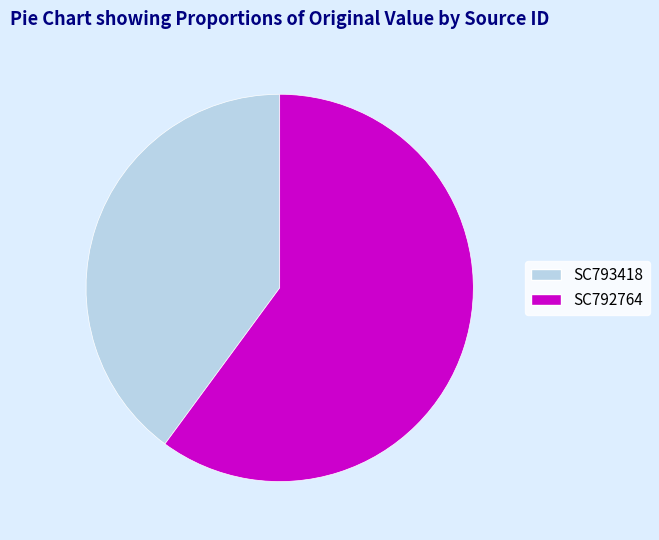

True or false: SC793418 accounts for 54% of the total.

False